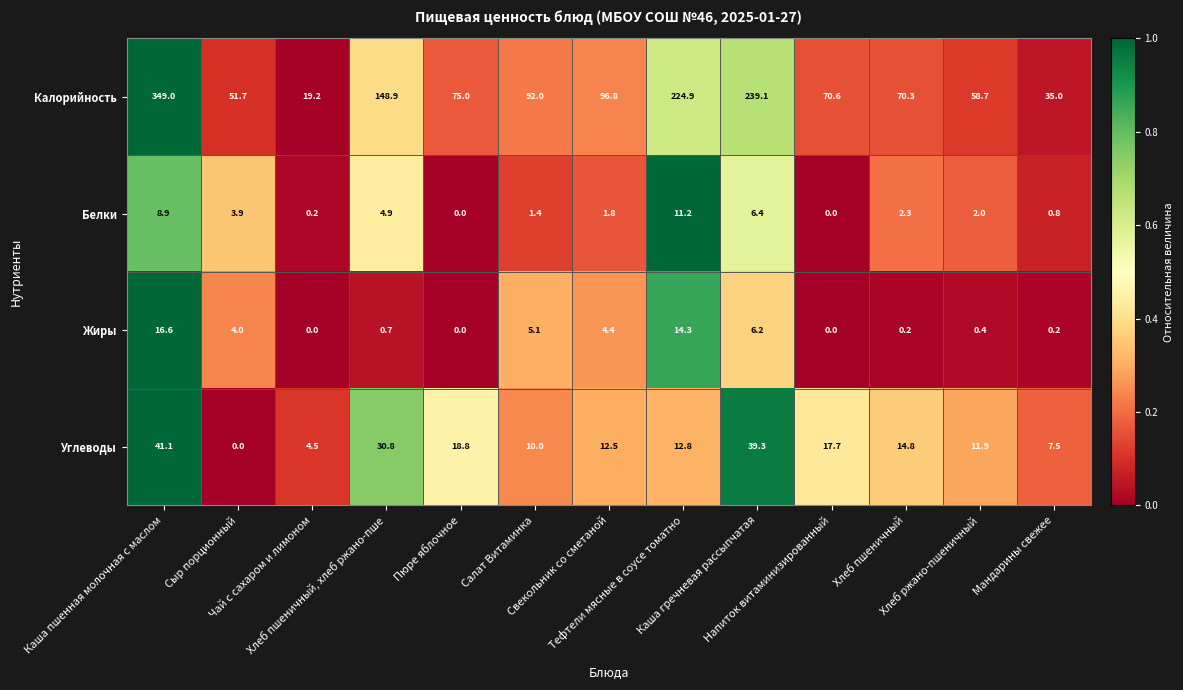

What is the difference between the maximum and second lowest values in the Калорийность series?

314.0